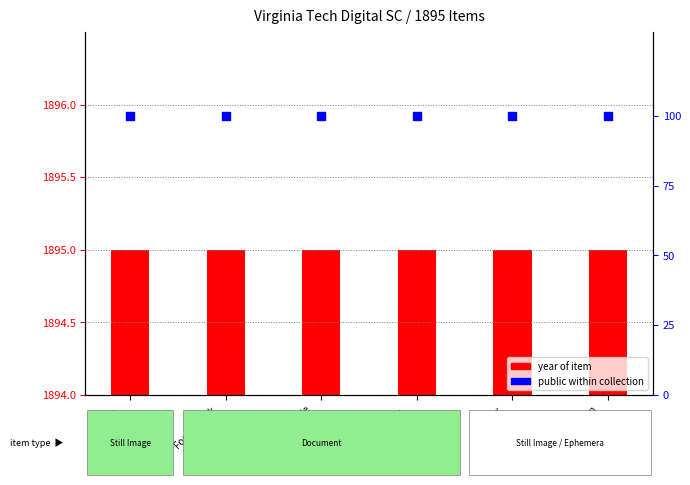

At which category is the sum across all series the highest?

Strauss,
J.F.